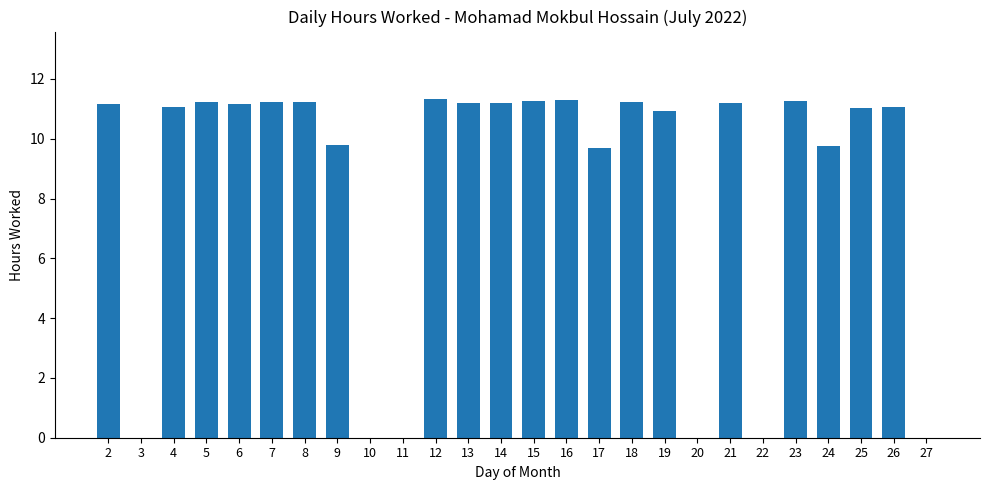

What is the sum of all values?

219.3